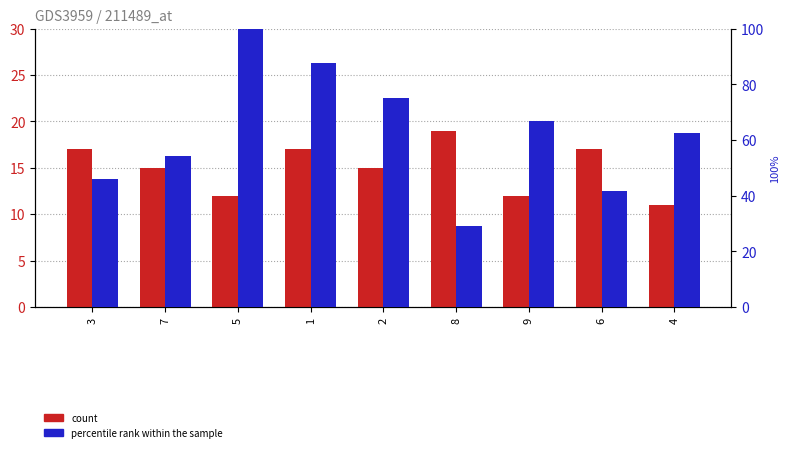

At which category is the sum across all series the highest?

5